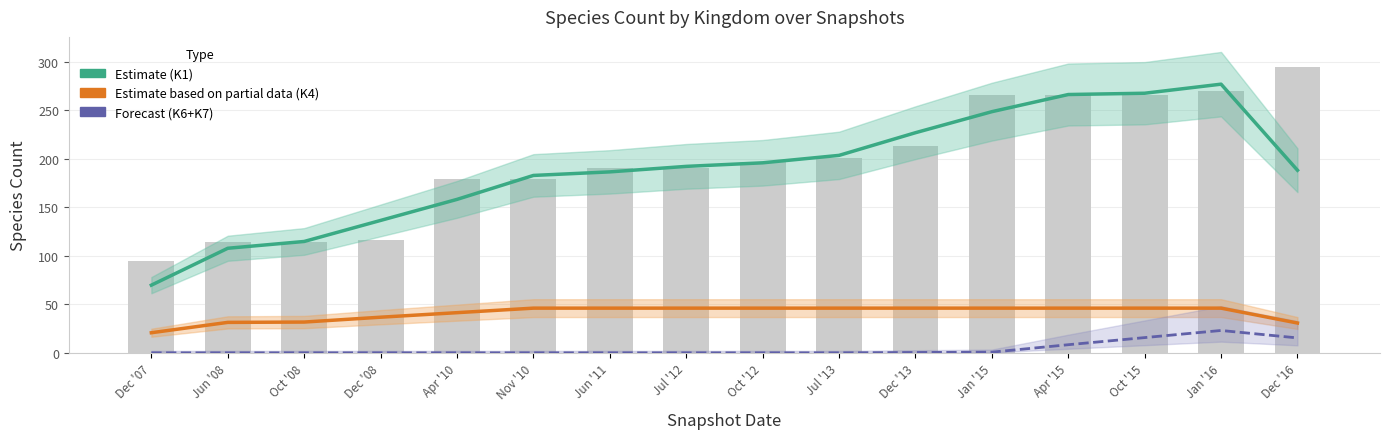

What is the difference between the maximum and minimum values in the Forecast (K6+K7) series?

23.0